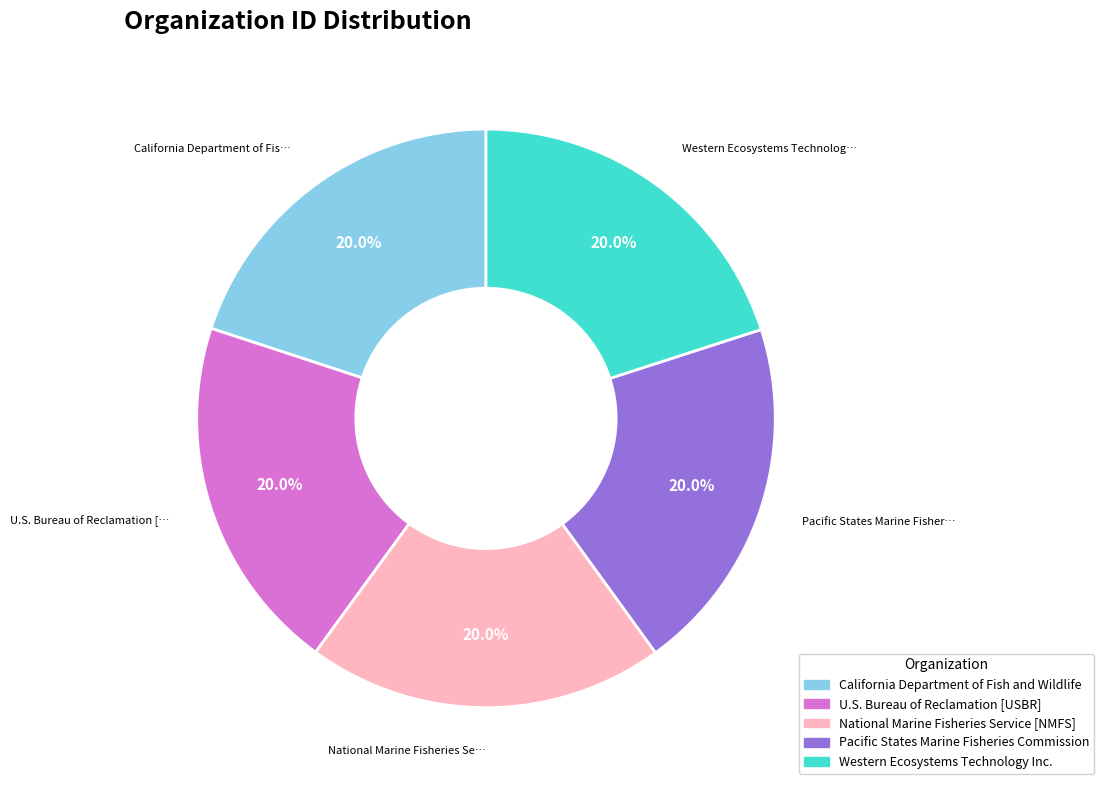

How many segments does this pie chart have?

5